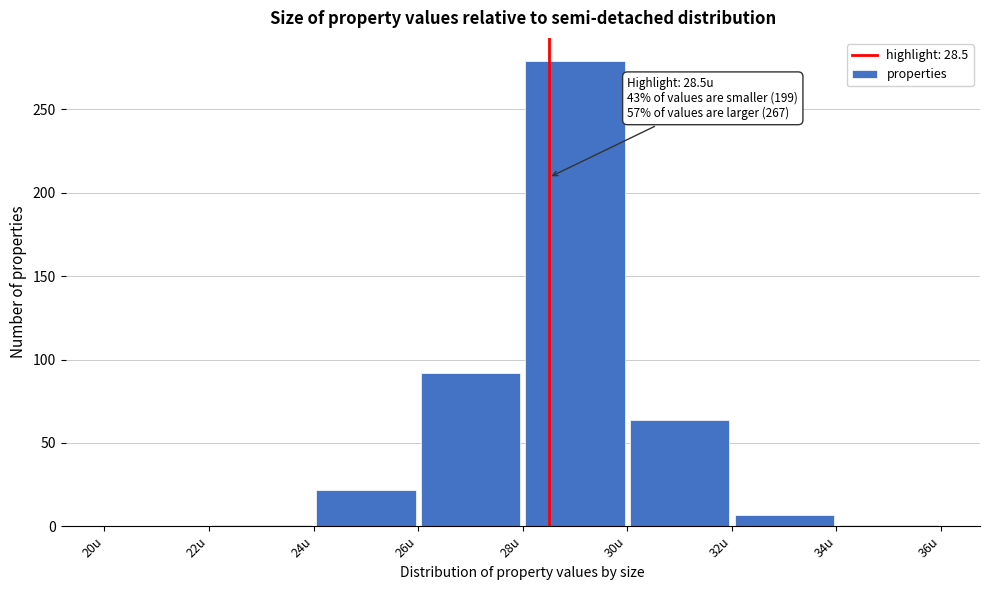

Which range on the x-axis has the tallest bar?

28 to 30